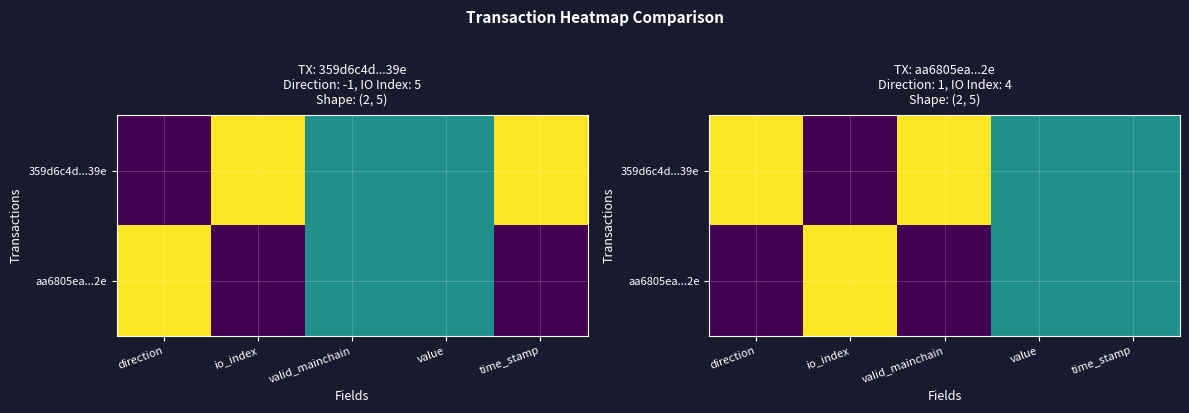

What is the sum of the 359d6c4d...39e values at io_index and valid_mainchain?

1.0